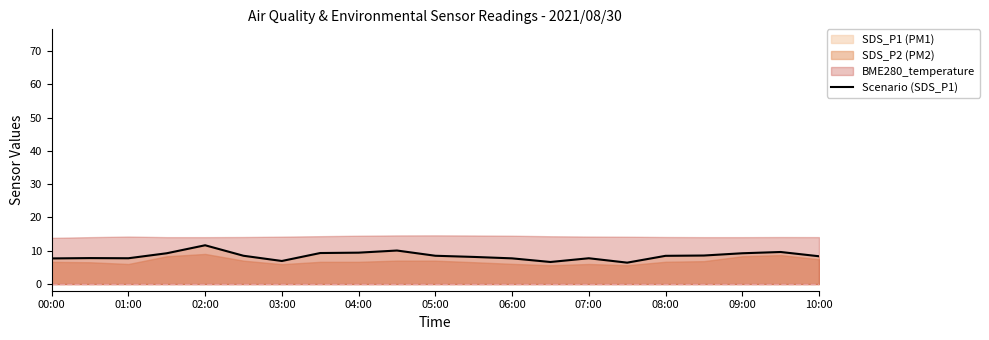

Reading left to right, transcribe all the data shown in this chart.

7.7	7.8	7.8	9.2	11.7	8.5	6.9	9.3	9.4	10.1	8.5	8.2	7.7	6.6	7.8	6.4	8.5	8.6	9.2	9.6	8.3